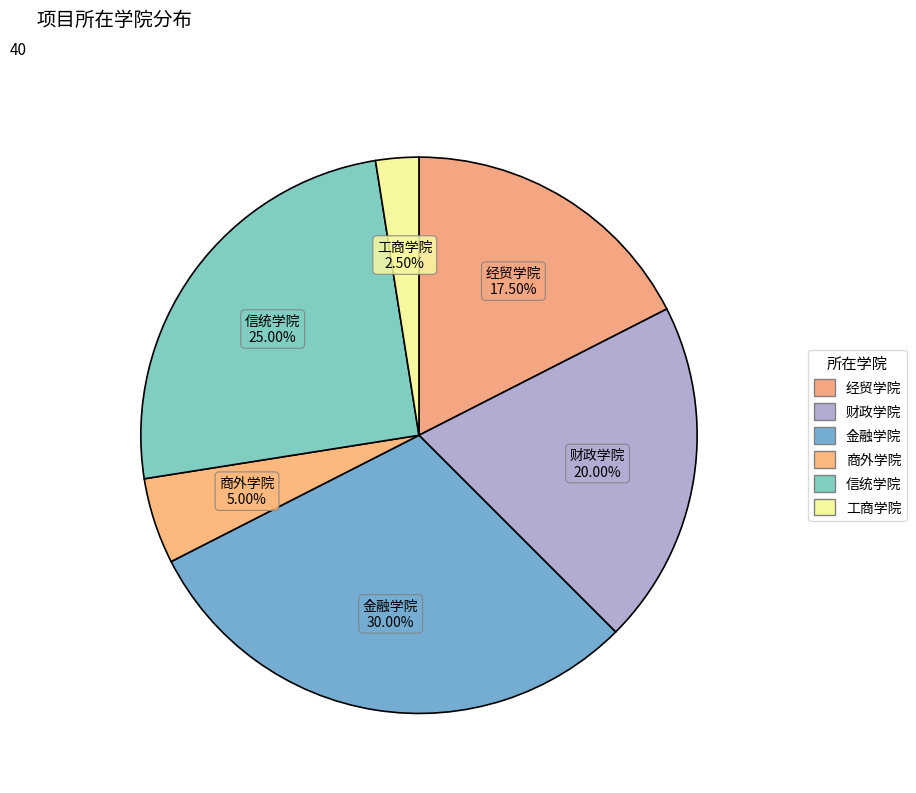

To the nearest percent, what is the difference between the largest and smallest slice percentages?

28%